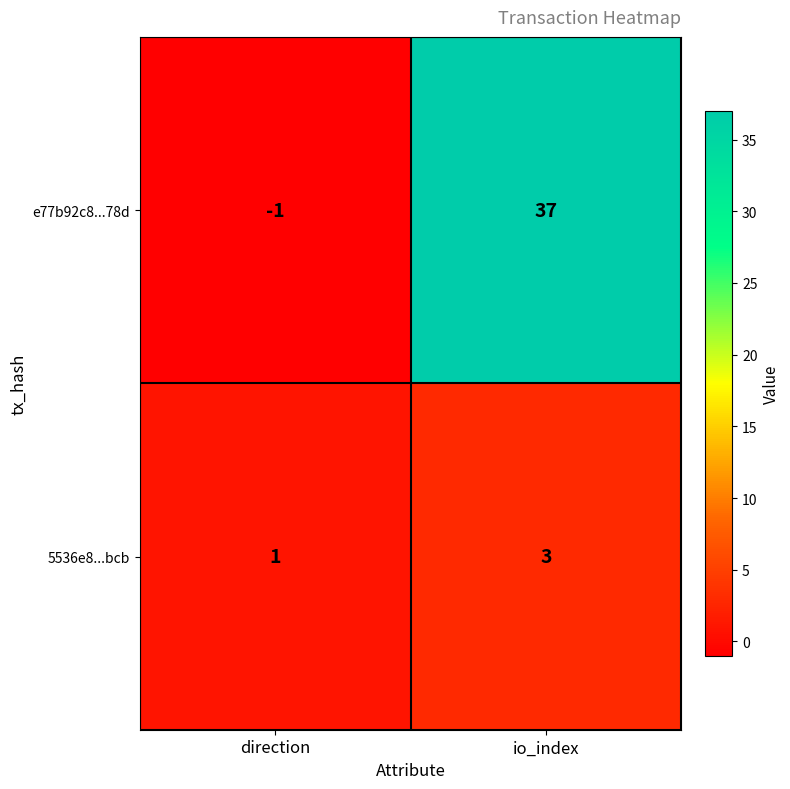

Read the 5536e8...bcb value at io_index.

3